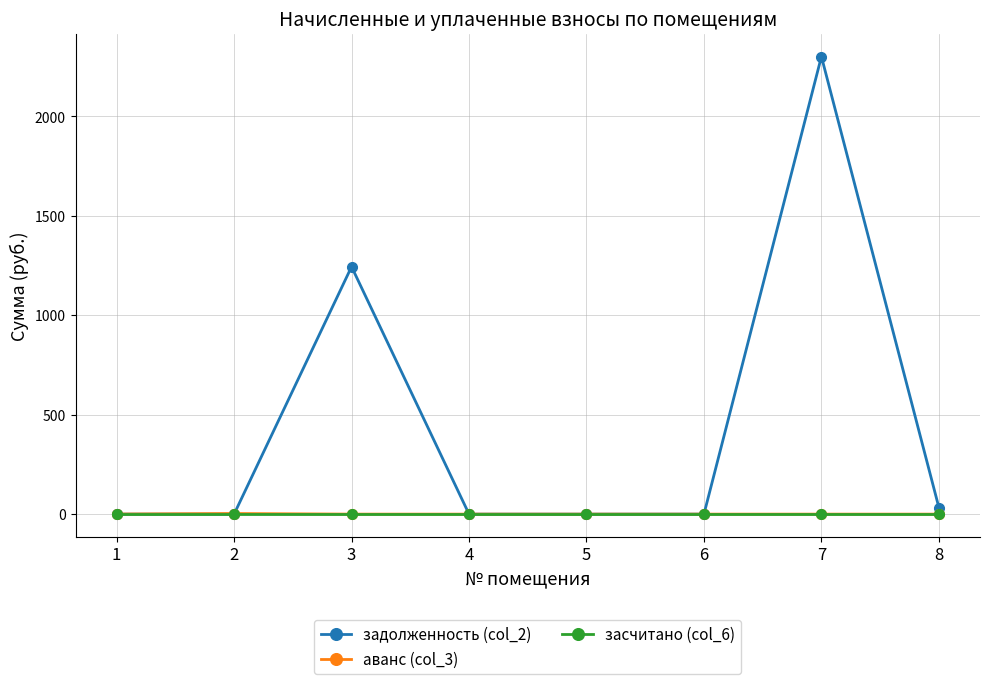

Which series has the widest spread of values?

задолженность (col_2)